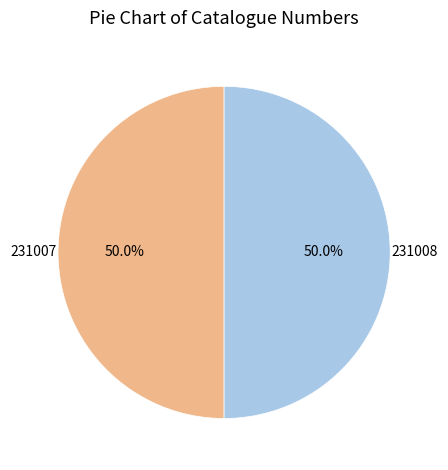

How many segments does this pie chart have?

2